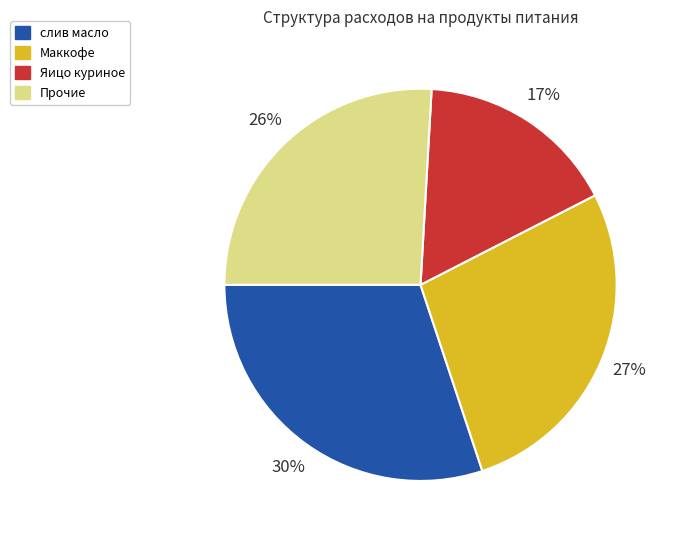

To the nearest percent, what is the average slice percentage?

25%